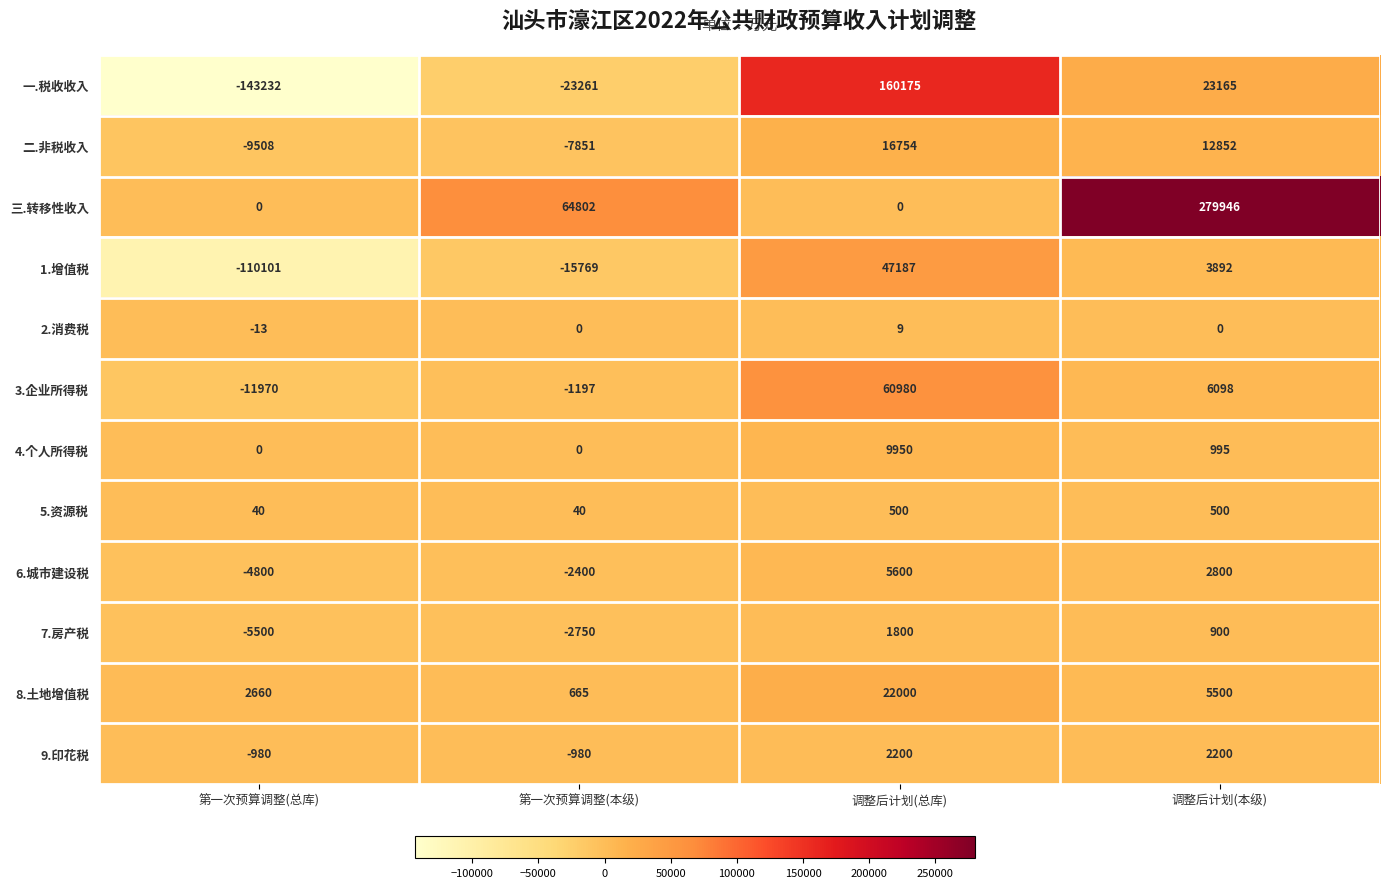

Rank the series at 调整后计划(总库) from lowest to highest value.

三.转移性收入, 2.消费税, 5.资源税, 7.房产税, 9.印花税, 6.城市建设税, 4.个人所得税, 二.非税收入, 8.土地增值税, 1.增值税, 3.企业所得税, 一.税收收入